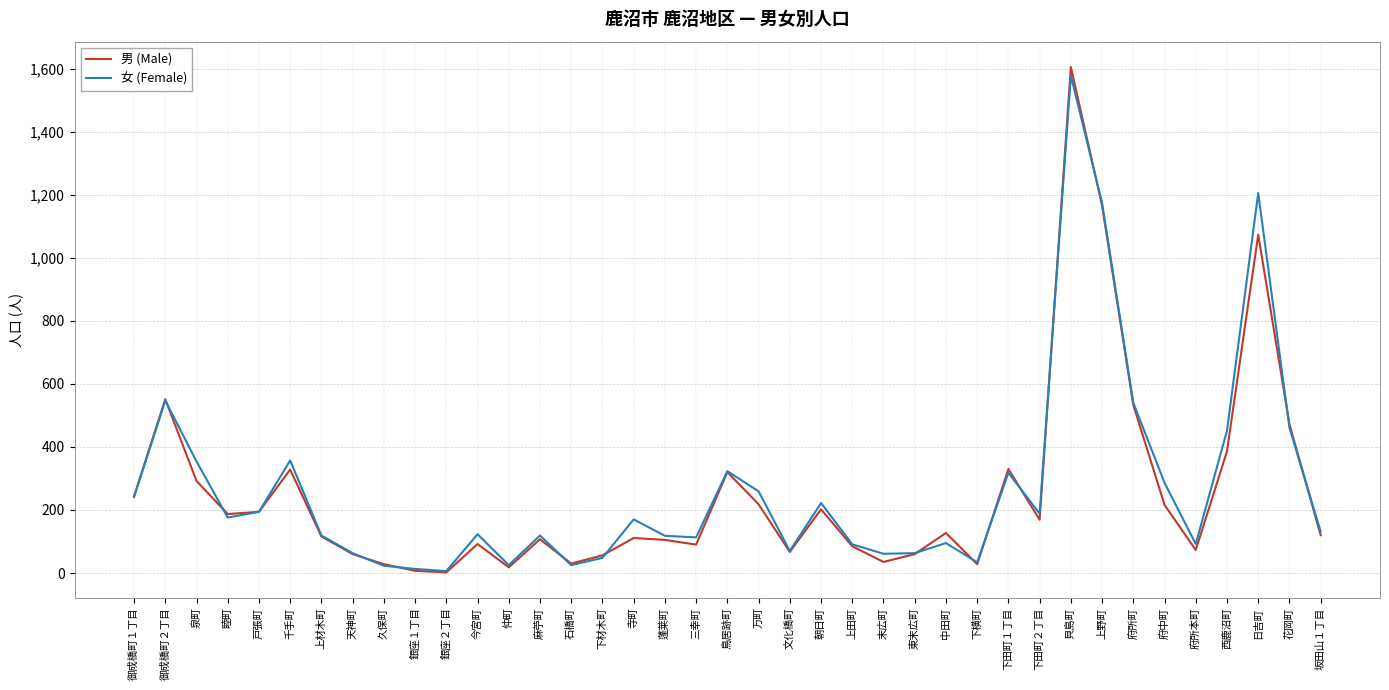

What value does the 男 (Male) series have at 日吉町?

1073